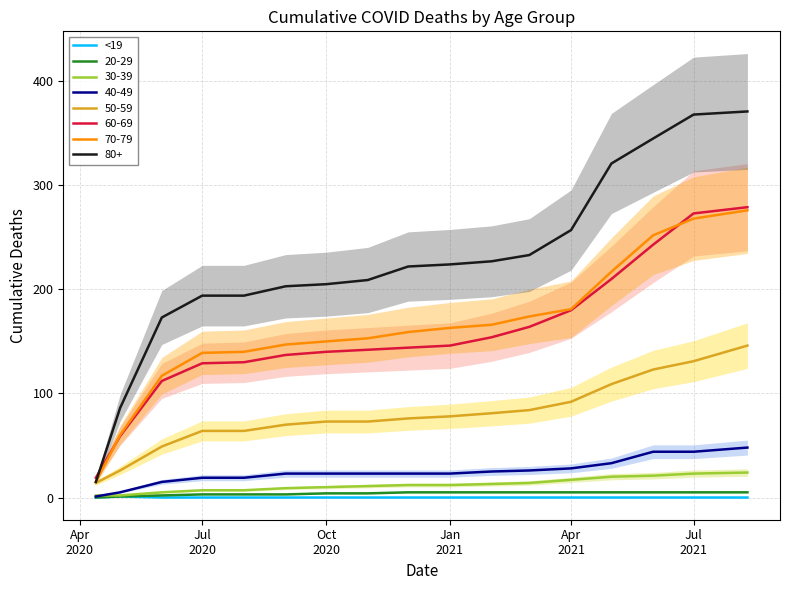

True or false: 70-79 and 40-49 intersect in this chart.

False